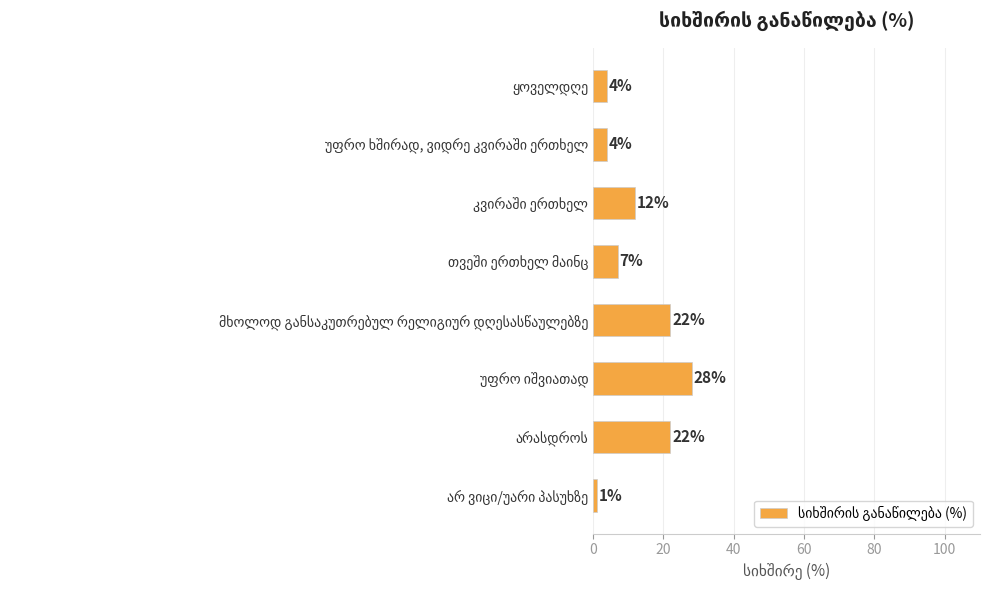

What is the sum of all values?

100